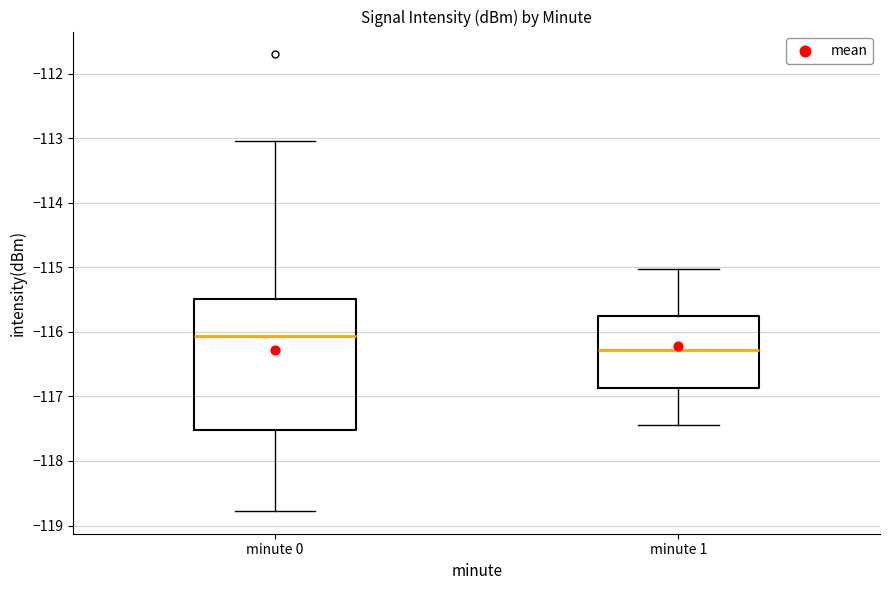

Which box has the highest median line?

minute 0